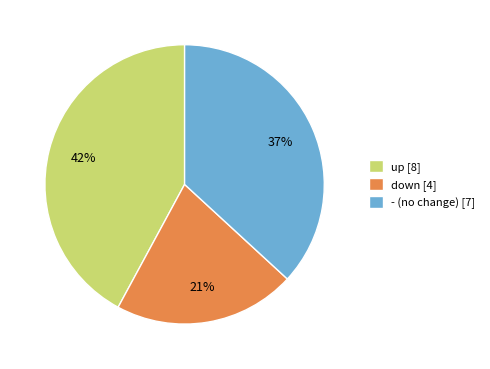

Count the number of slices in the pie.

3